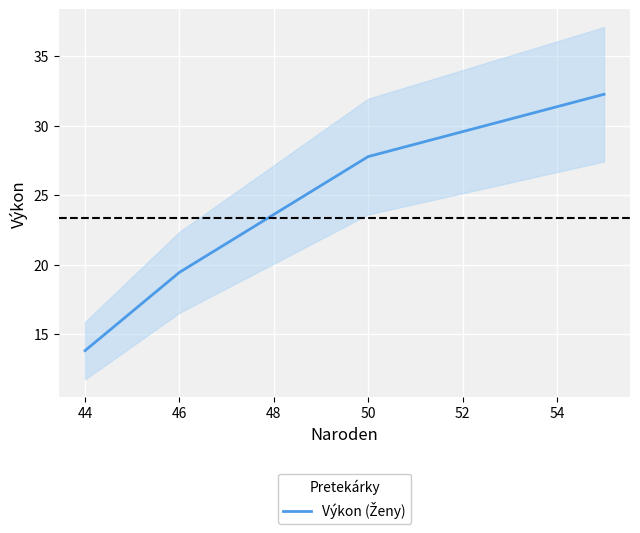

Does the chart display data point markers on the line(s)?

No